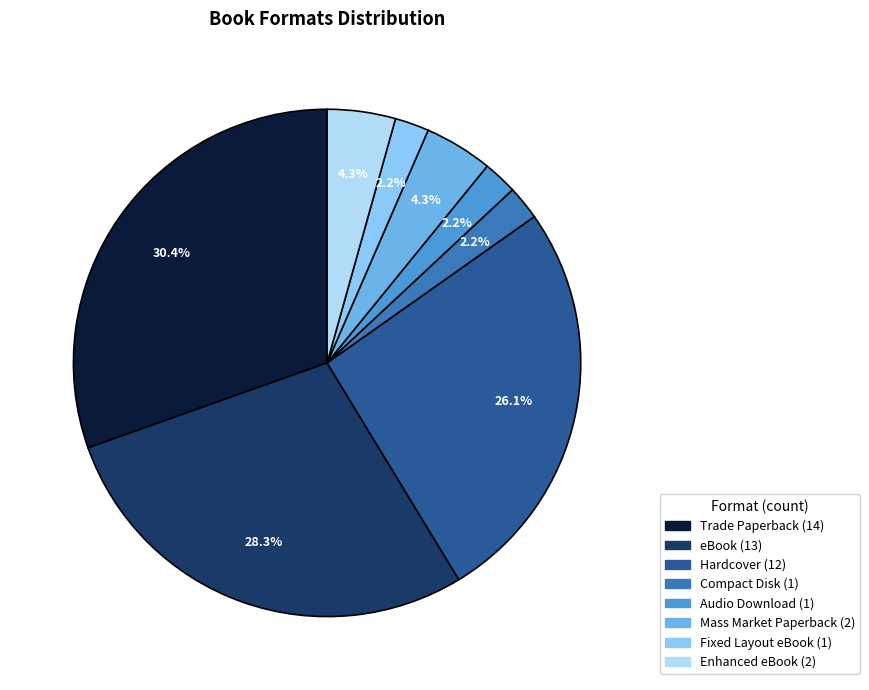

How many segments does this pie chart have?

8